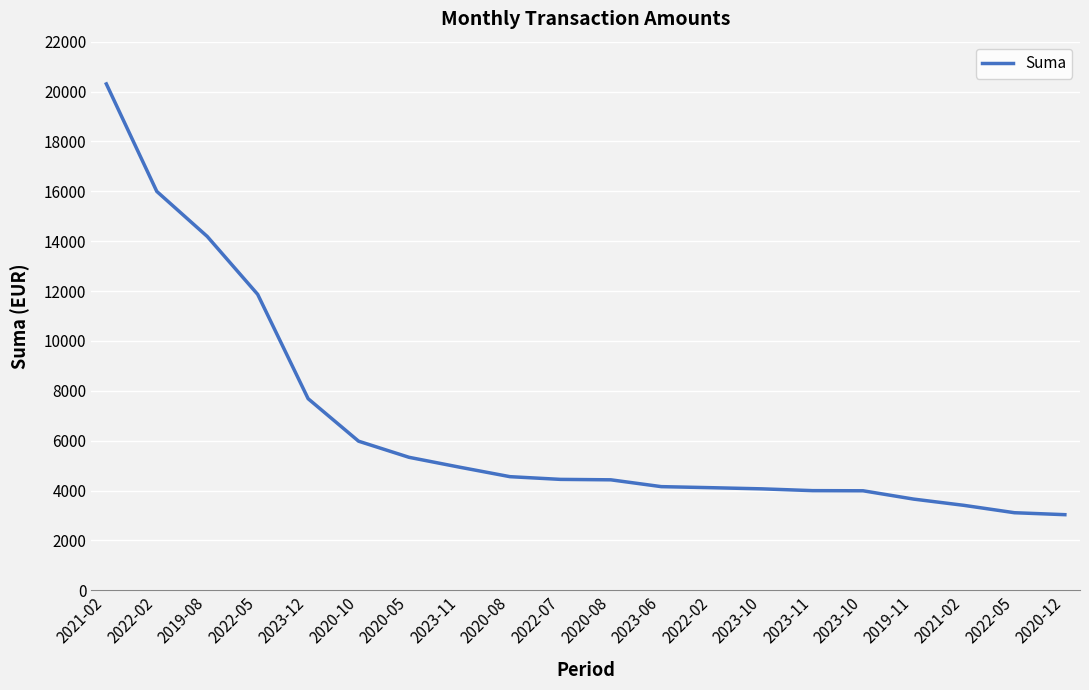

How many lines are shown in the chart?

1